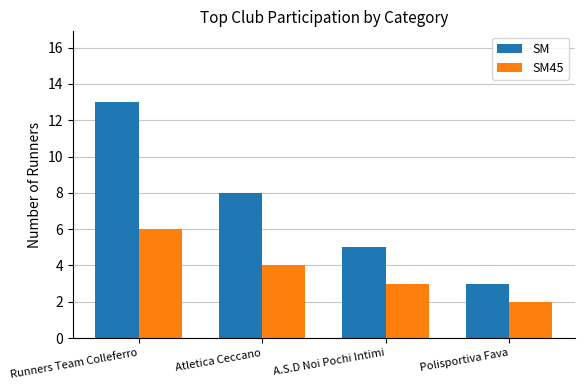

Which series has the largest total across all categories?

SM